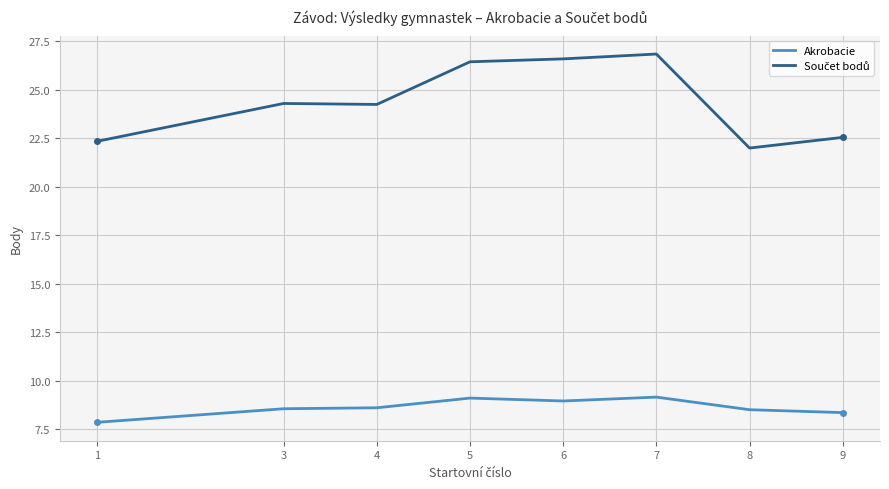

True or false: Akrobacie has a value of 9.1 at 5.

True